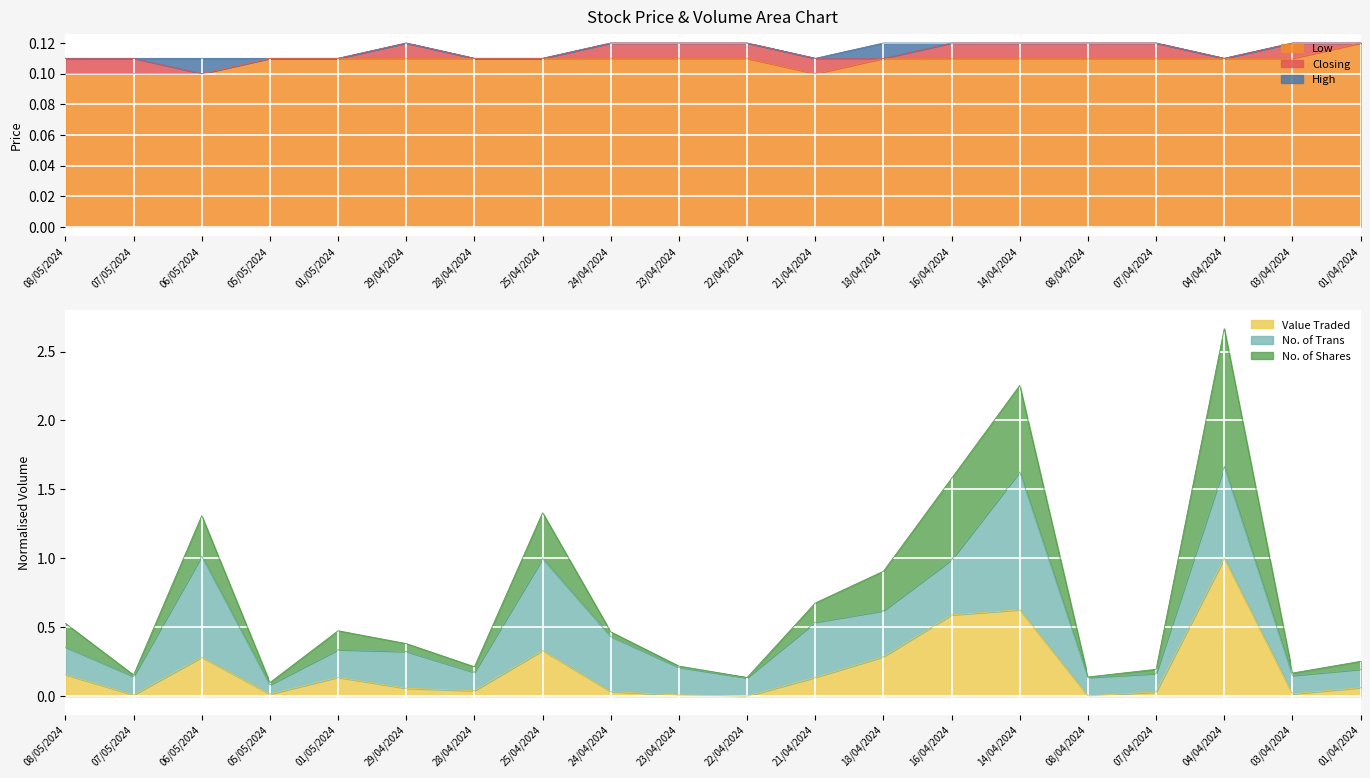

True or false: Closing has a value of 0.1 at 04/04/2024.

False